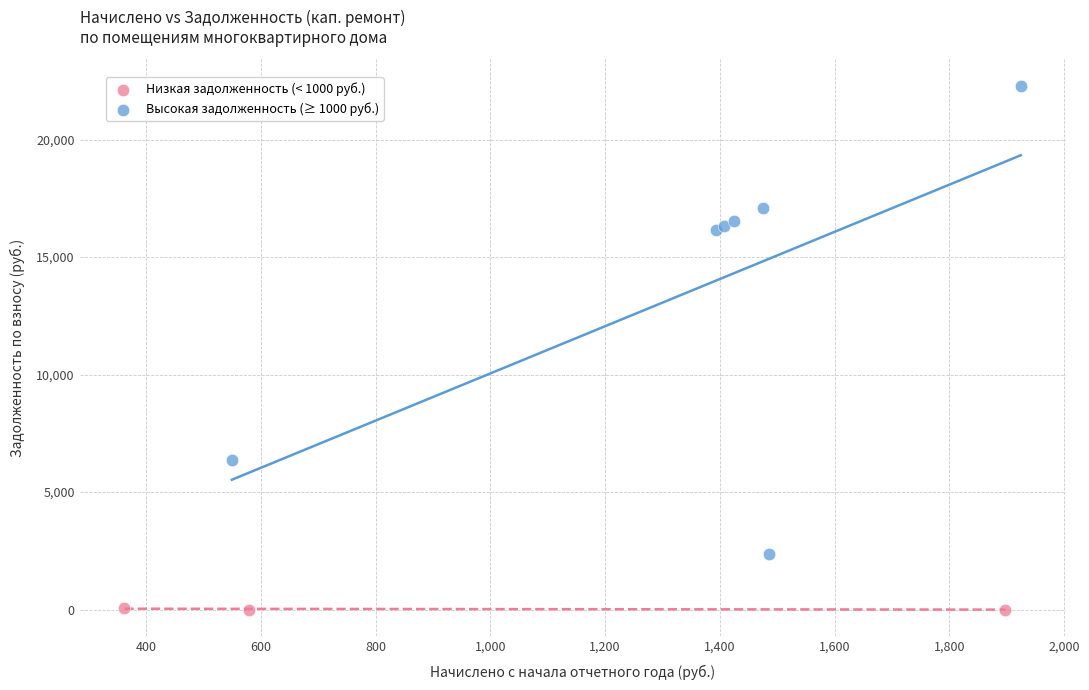

Which series reaches the minimum Y coordinate?

Низкая задолженность (< 1000 руб.)